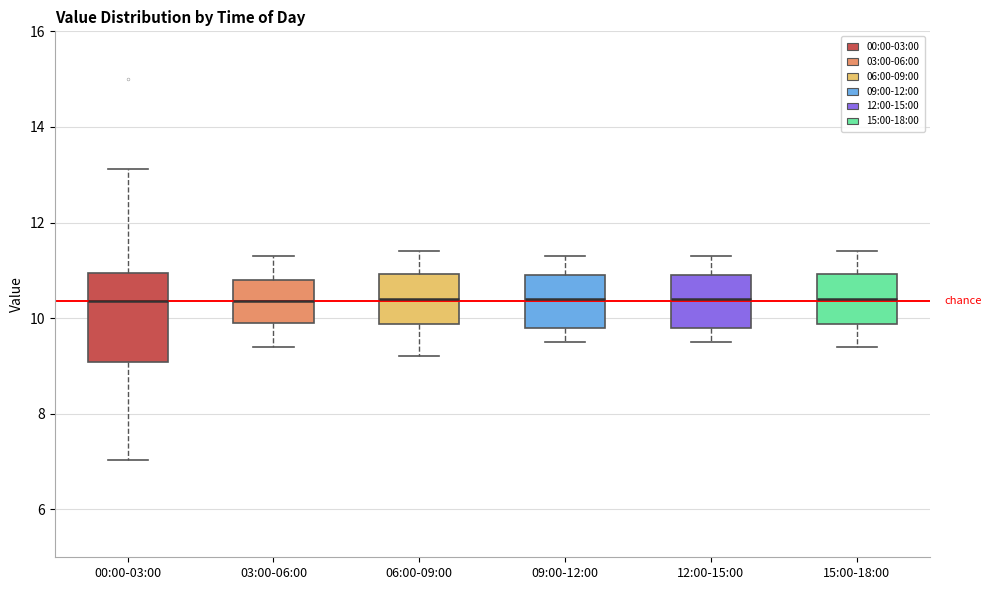

Which box is the tallest, from its lower edge to its upper edge?

00:00-03:00